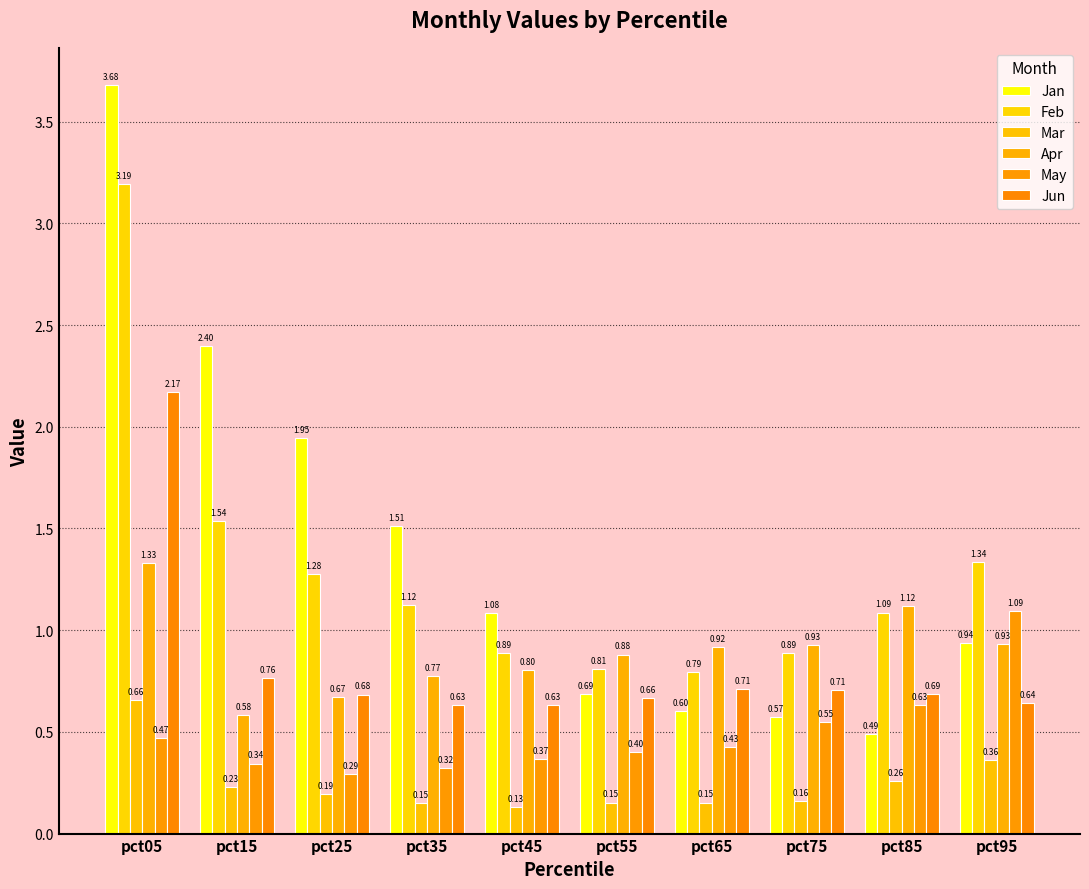

What is the sum of all Apr values?

8.9